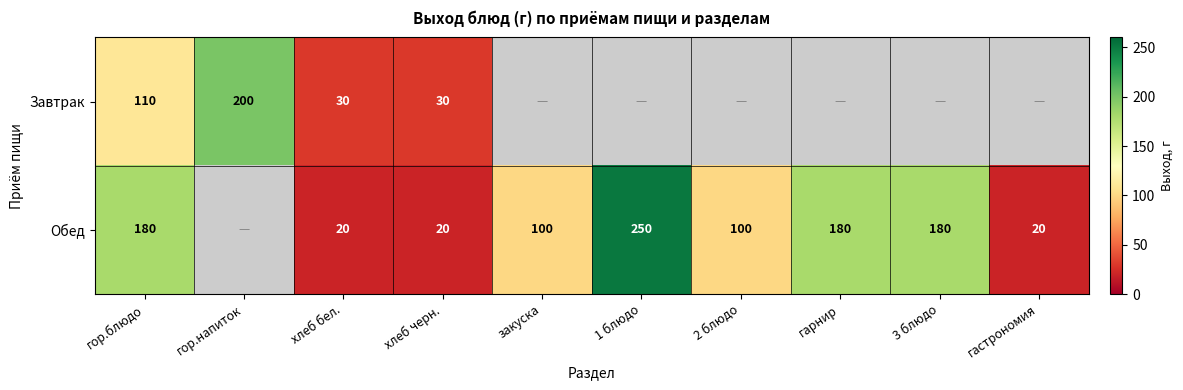

What is the total value across all series at гор.блюдо?

290